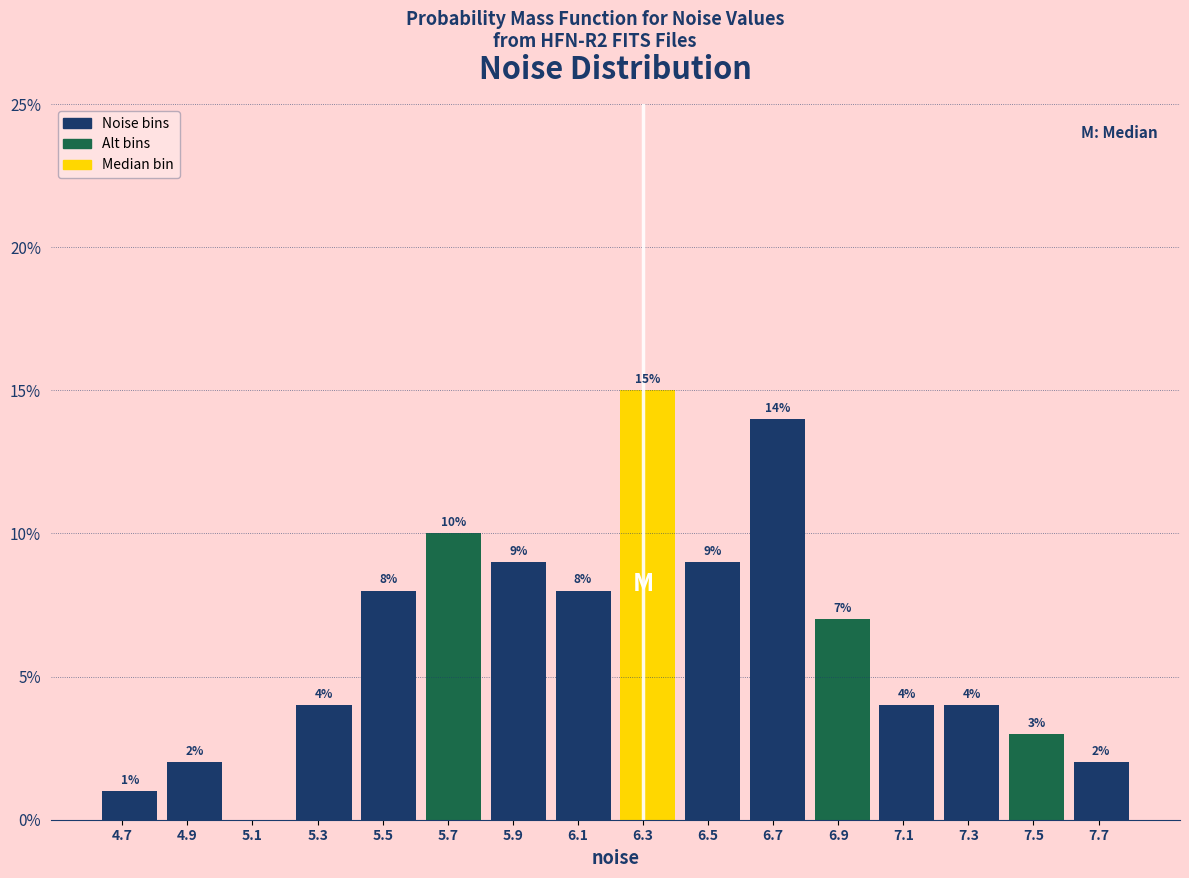

Which range on the x-axis has the tallest bar?

6.22 to 6.42